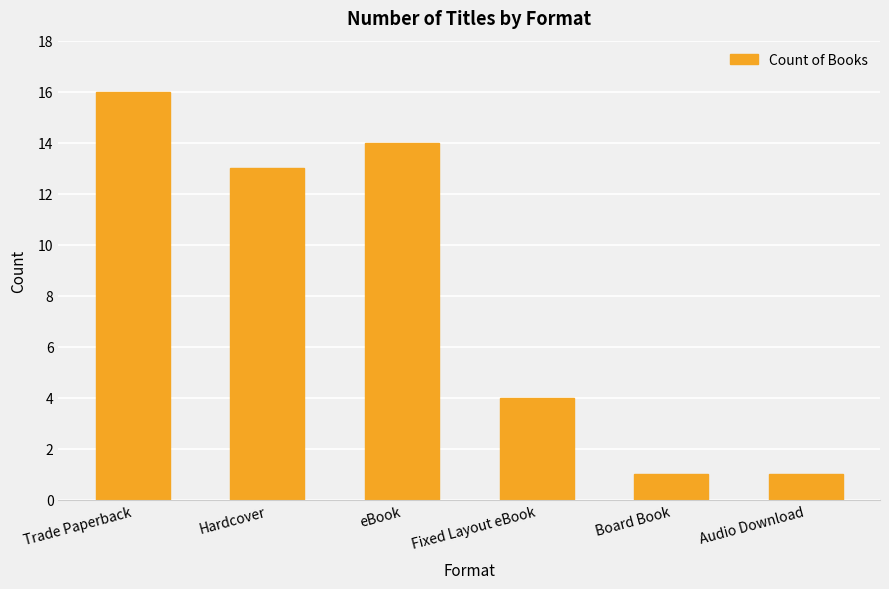

Which label corresponds to the largest value in the chart?

Trade Paperback